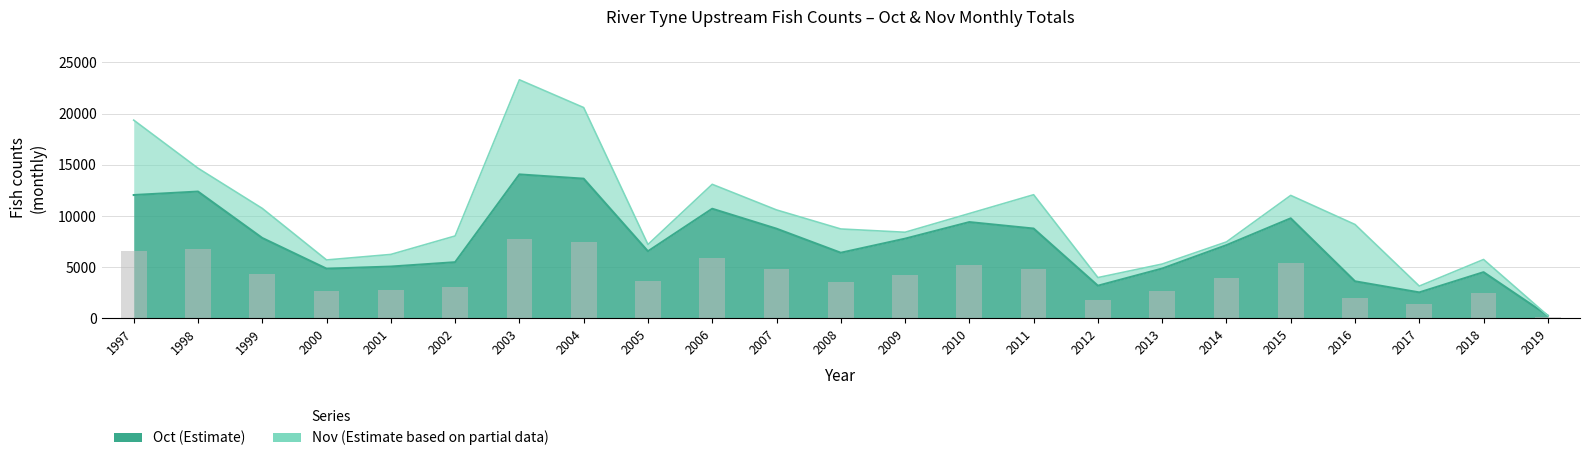

The chart shows a value of 4516 at 2018. True or false?

True